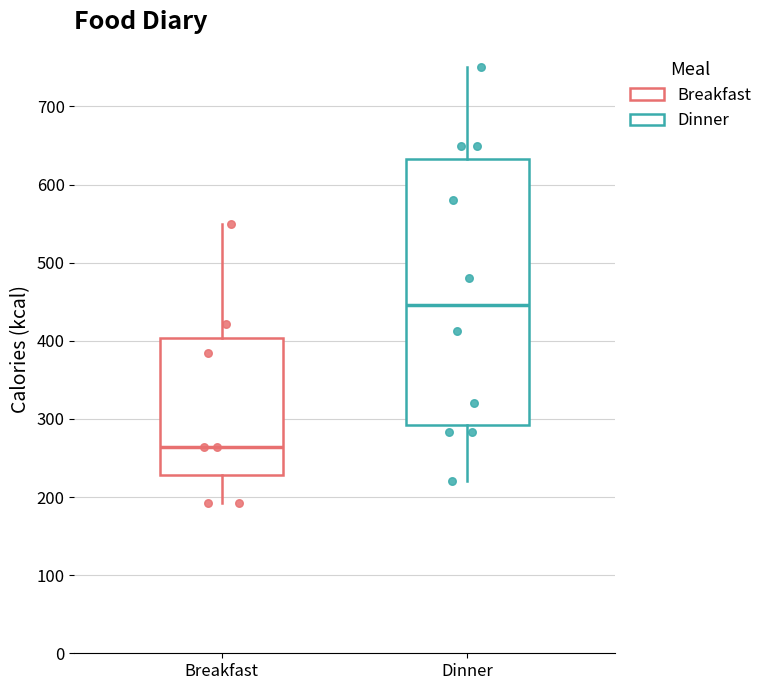

Comparing the boxes themselves (not the whiskers), which one is the tallest?

Dinner